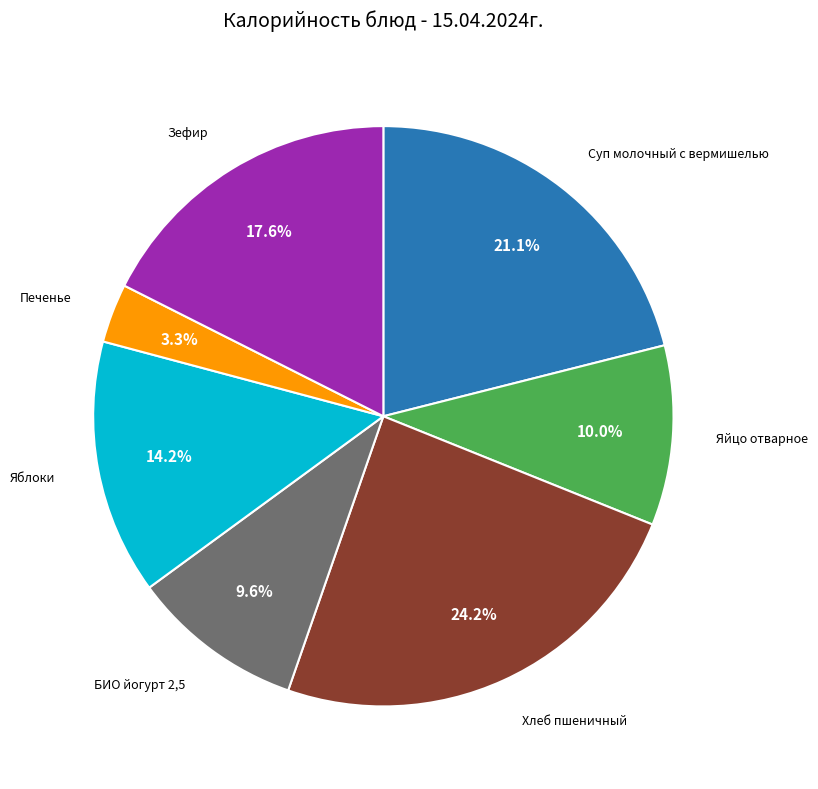

Is there any slice that represents more than half of the pie?

No